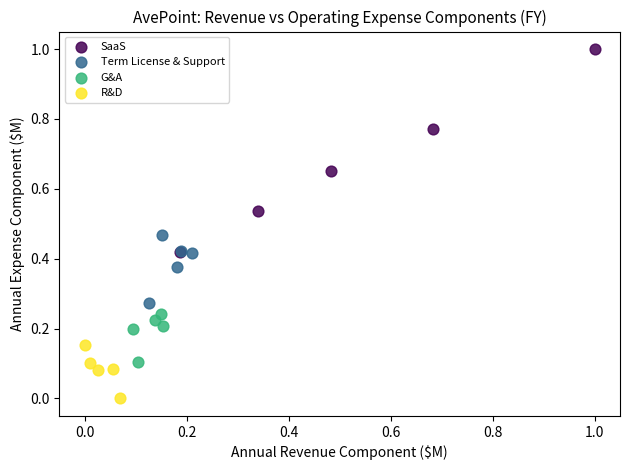

Which series reaches the maximum Y coordinate?

SaaS